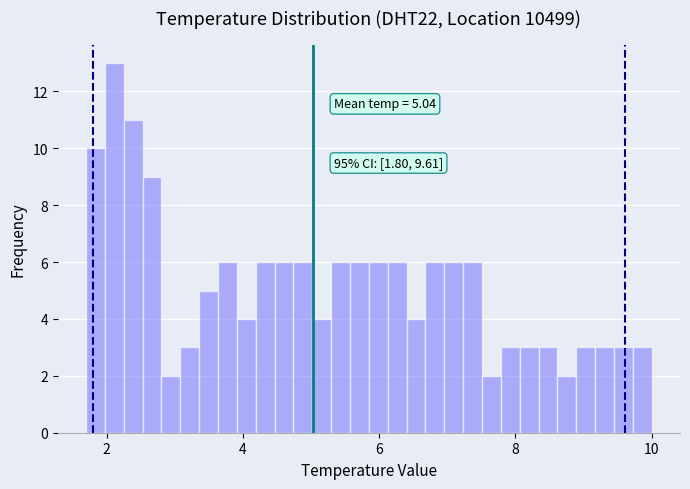

Read against the x-axis, roughly where is the centre of the tallest bar?

2.2